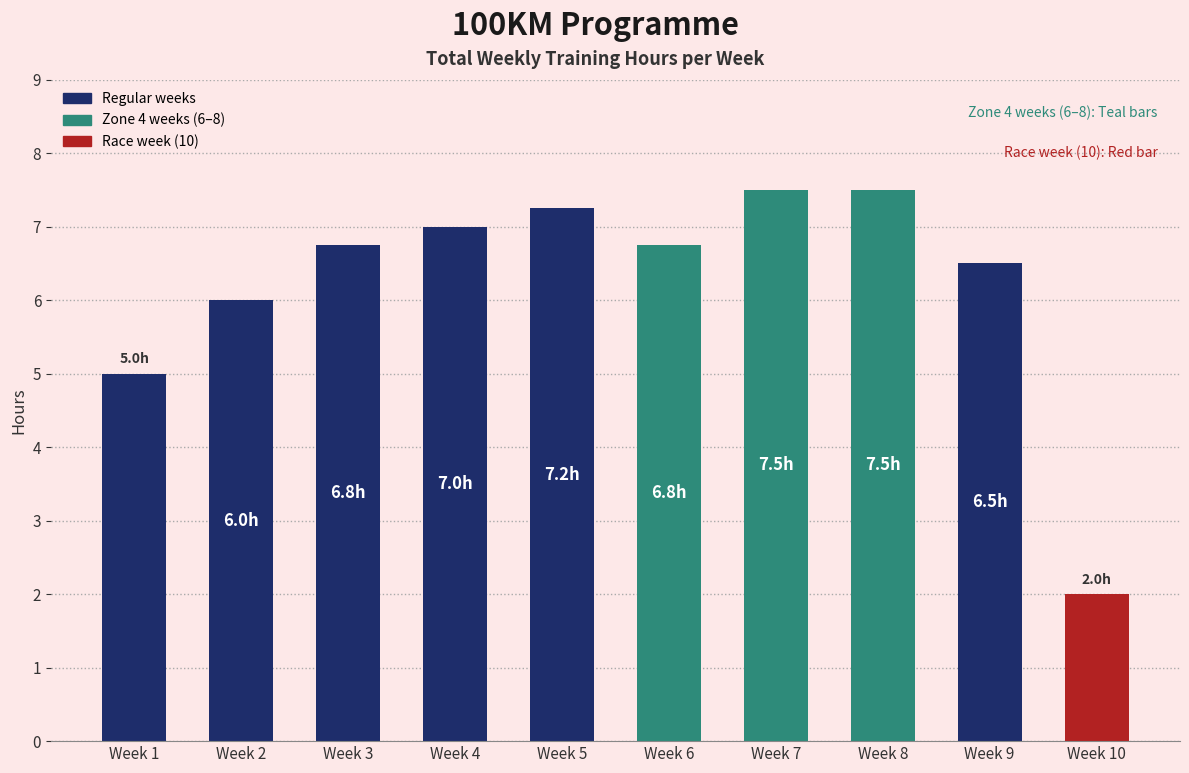

Which category has the lowest value across all series?

Week 10